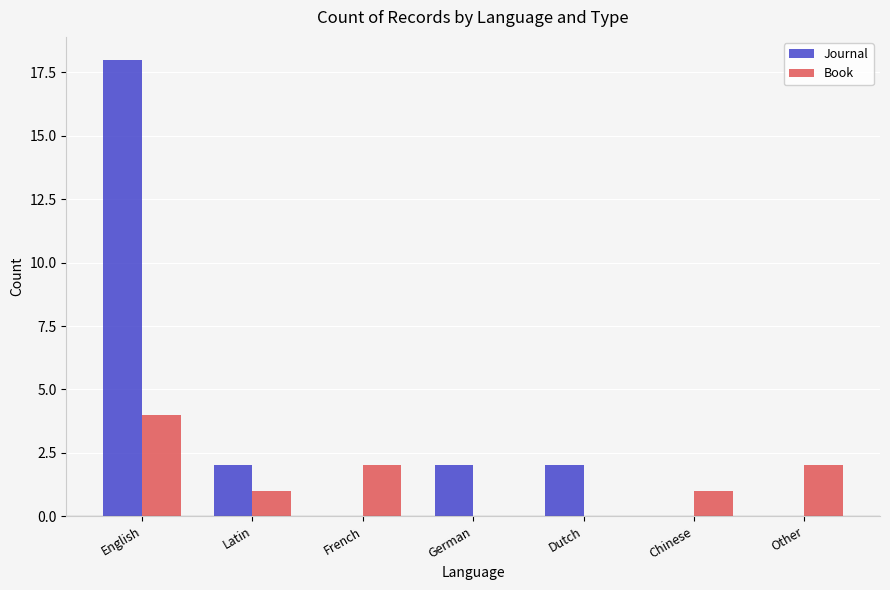

Is it true that Book equals -2 at Dutch?

False